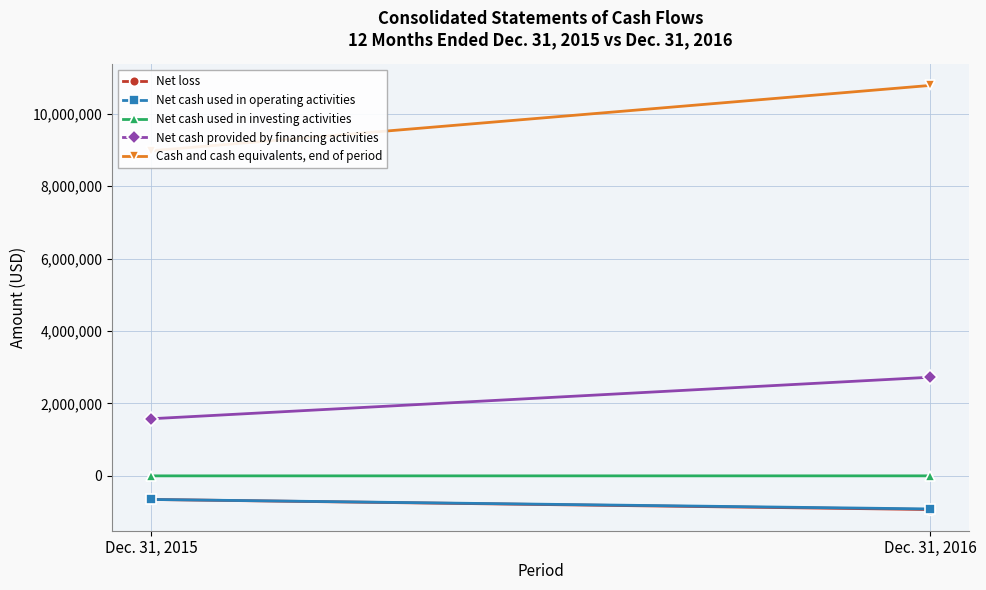

What is the greatest value displayed?

10780672